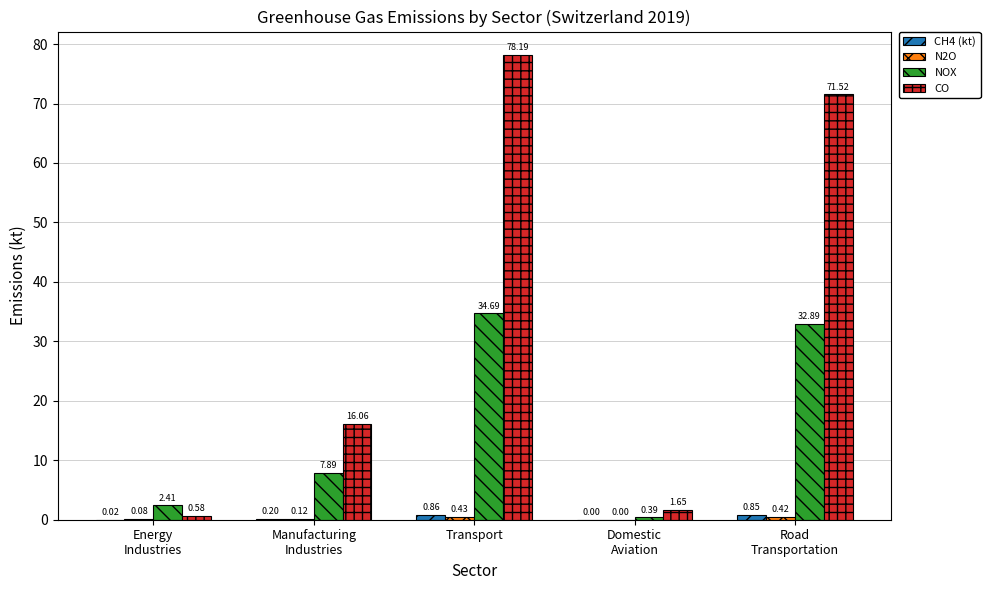

What is the sum of all CO values?

168.0